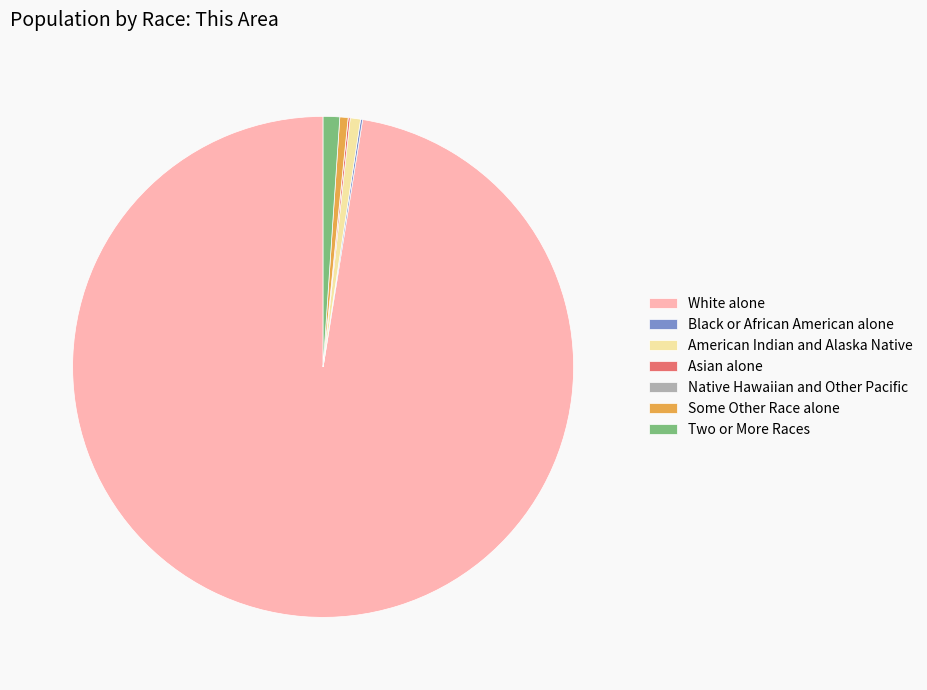

What is the largest slice in the pie chart?

White alone